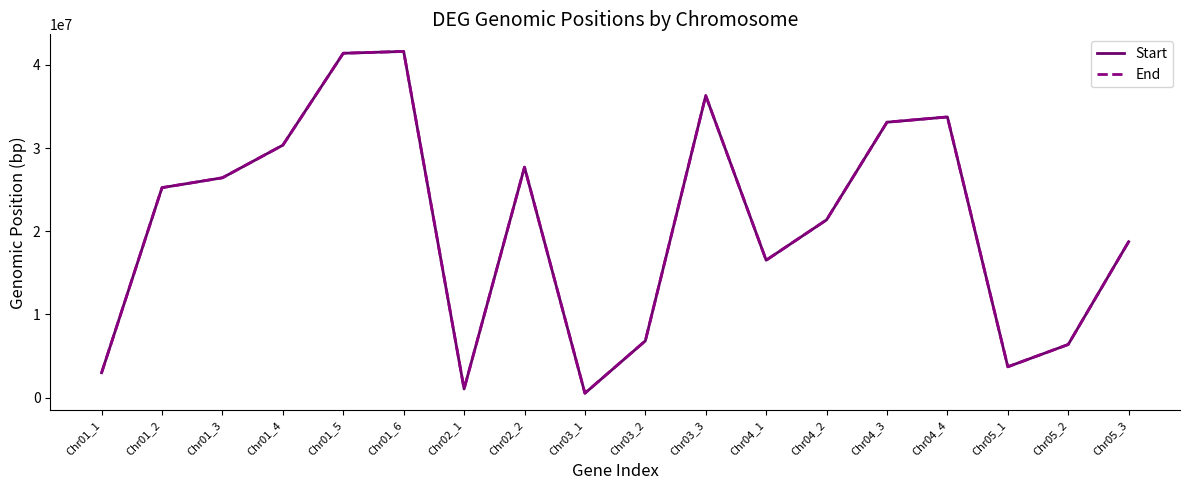

Which series changed the most between Chr04_1 and Chr04_3?

Start